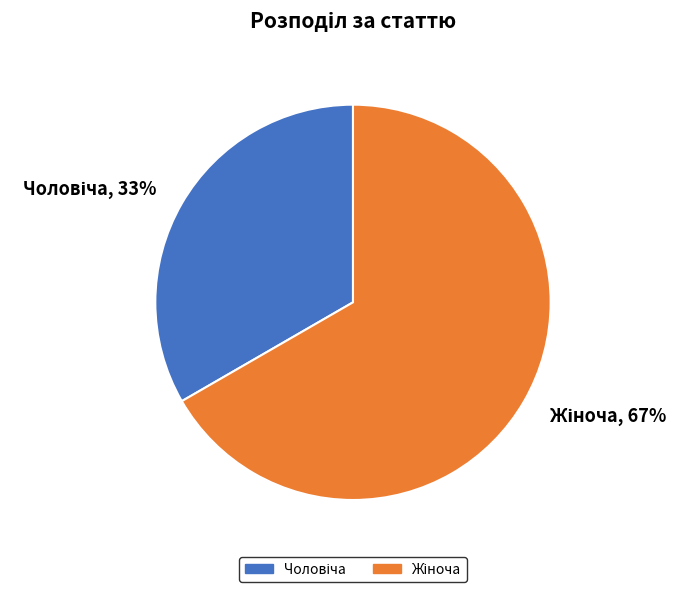

How many segments does this pie chart have?

2